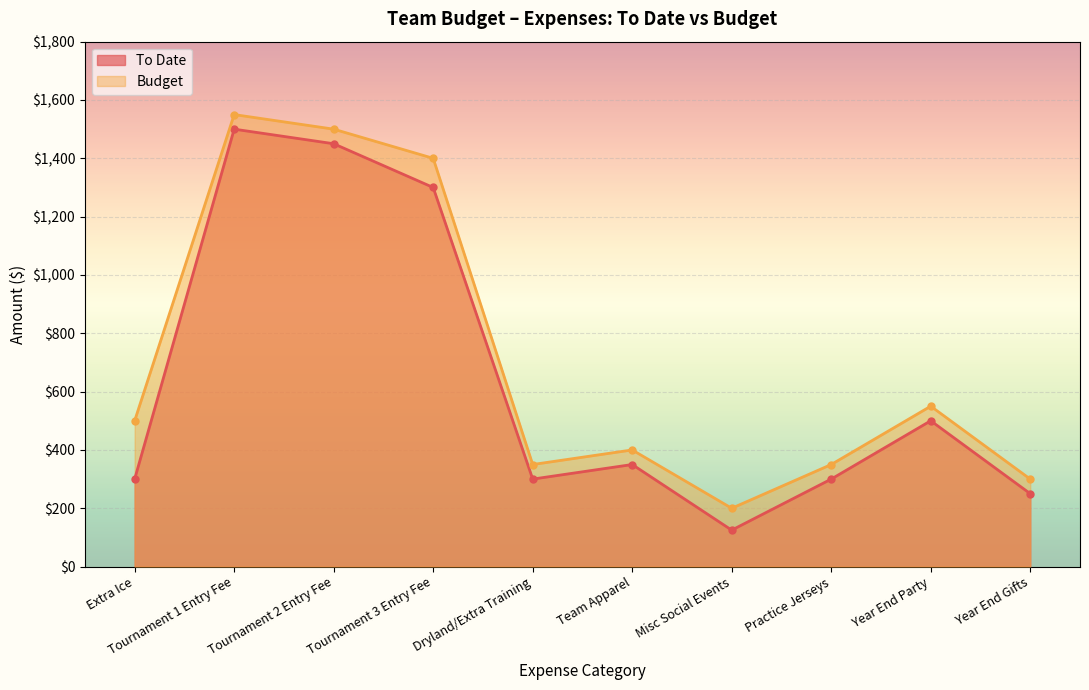

True or false: To Date and Budget intersect in this chart.

False